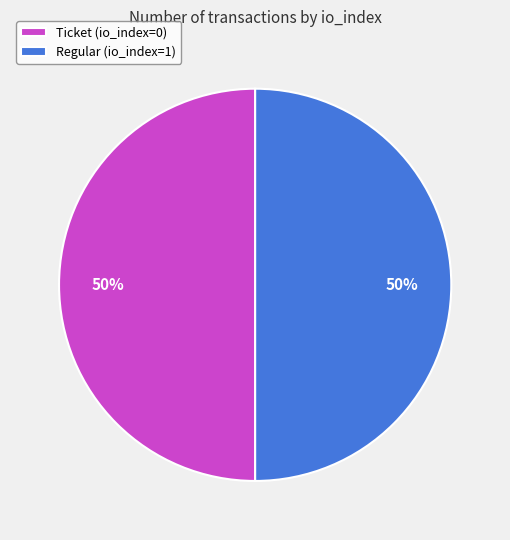

To the nearest percent, what is the combined percentage of Regular (io_index=1) and Ticket (io_index=0)?

100%